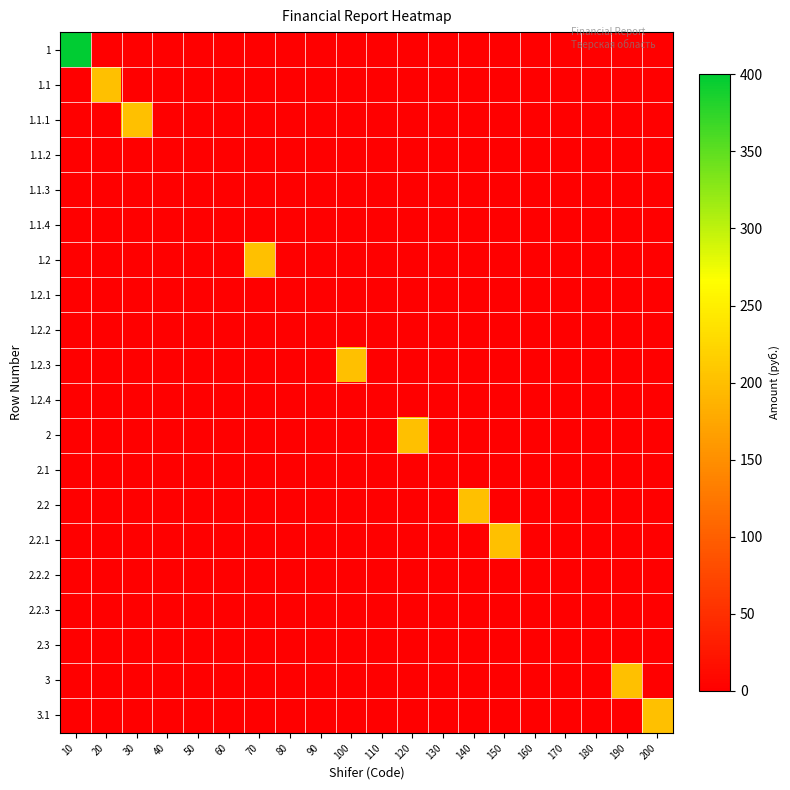

Which category has the highest value across all series?

10